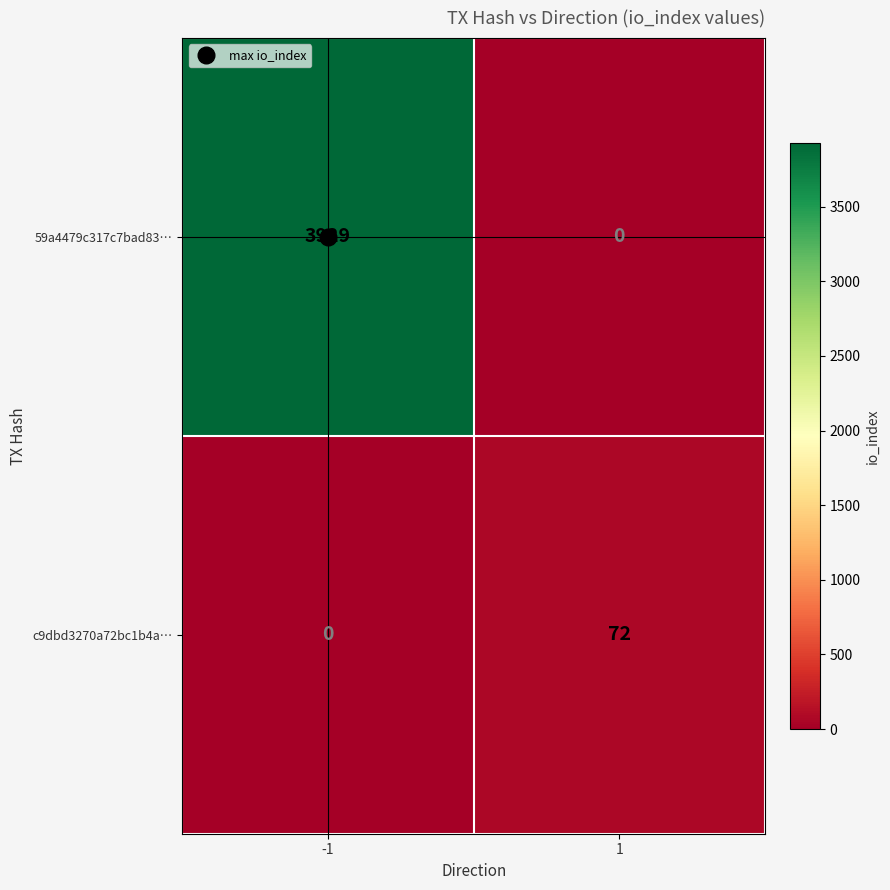

At which category does the chart reach its peak across all series?

-1